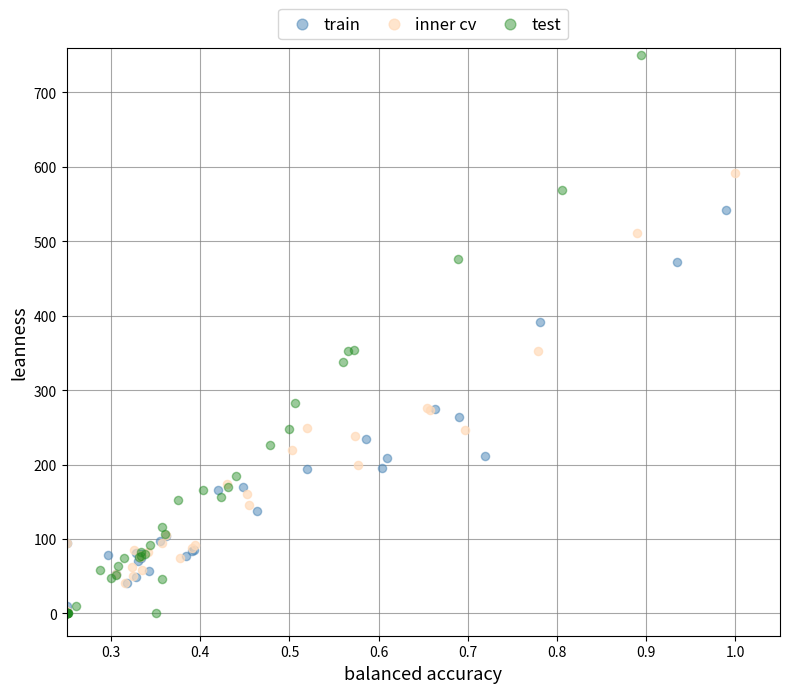

Which series contains the highest Y value?

test